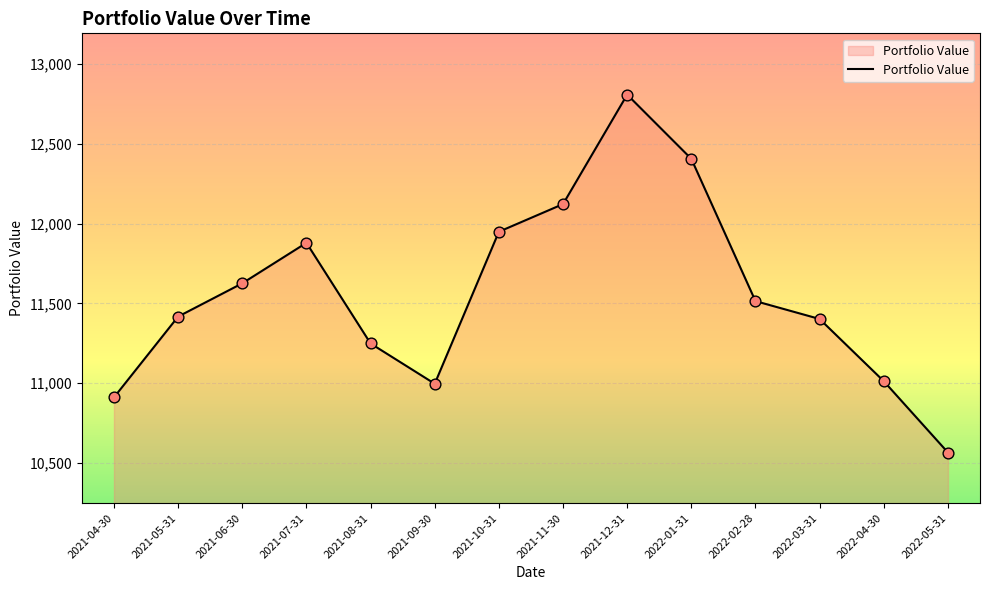

Which has a higher value, 2022-01-31 or 2021-07-31?

2022-01-31